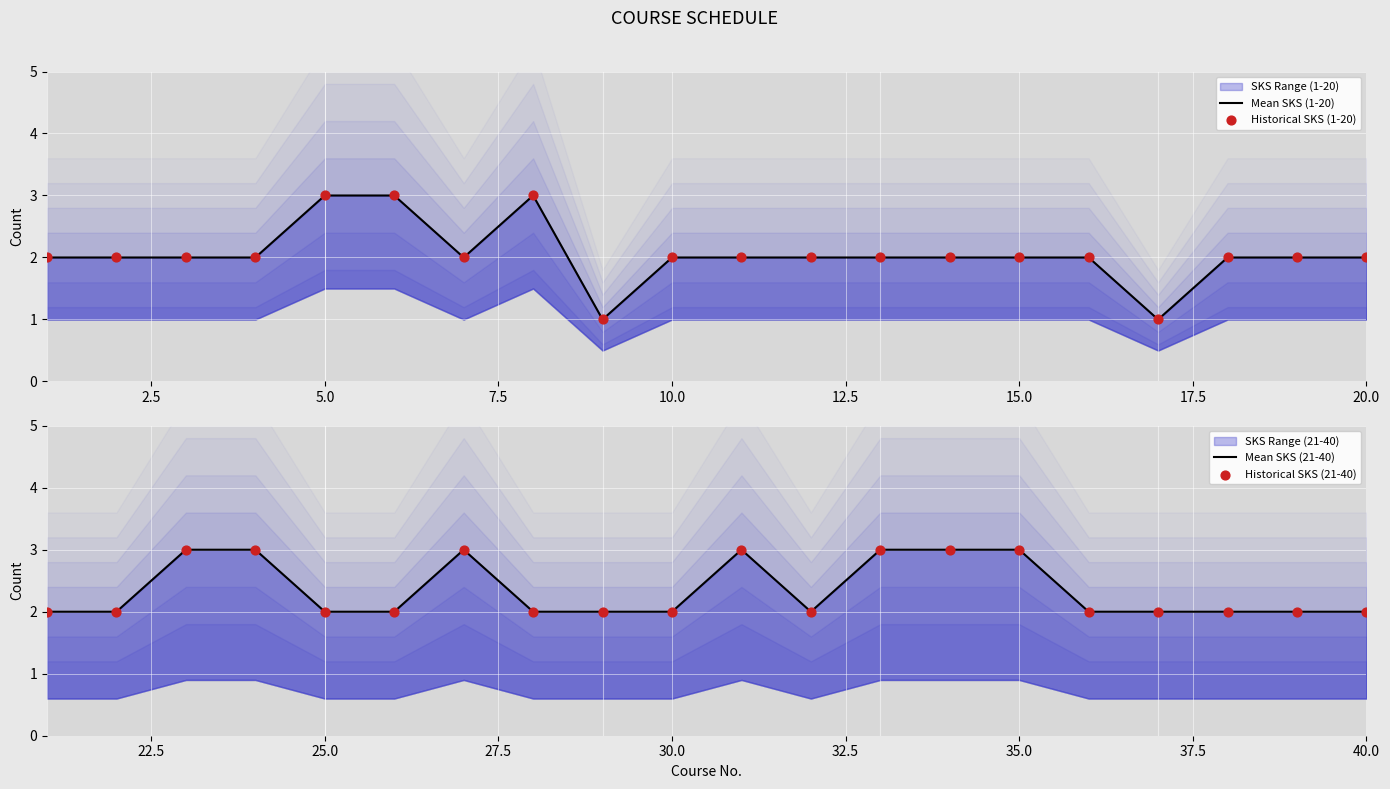

Which series has the largest Y range (max minus min)?

Mean SKS (1-20)